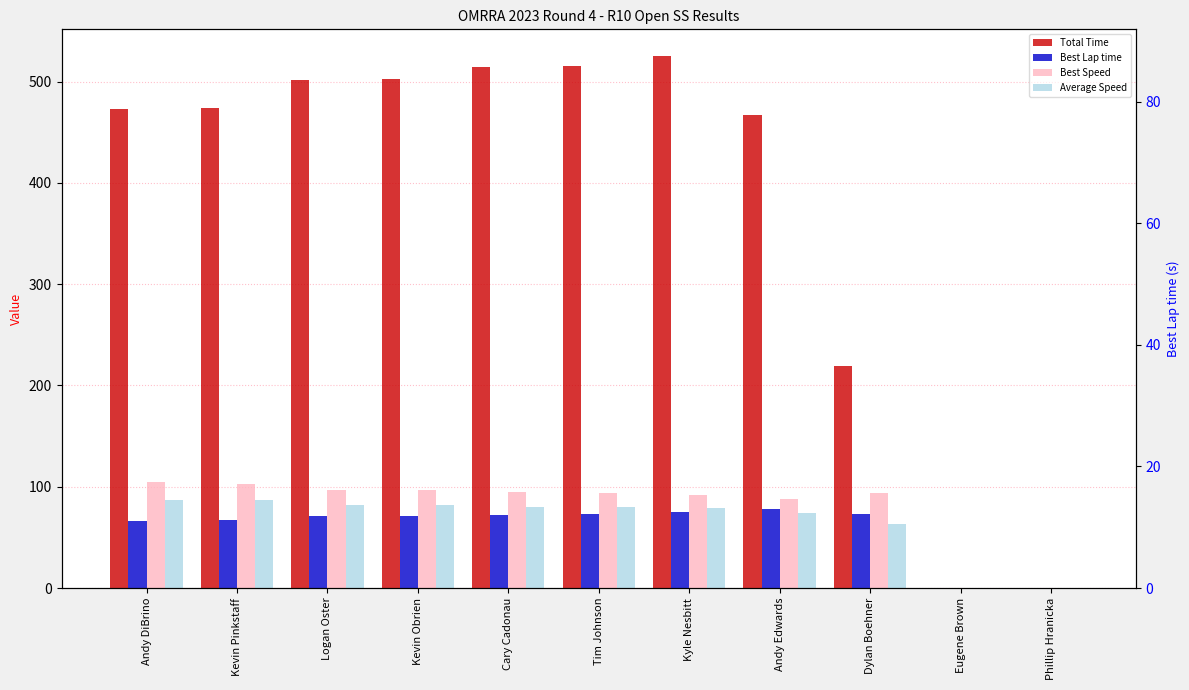

How many bars are there in each group?

4